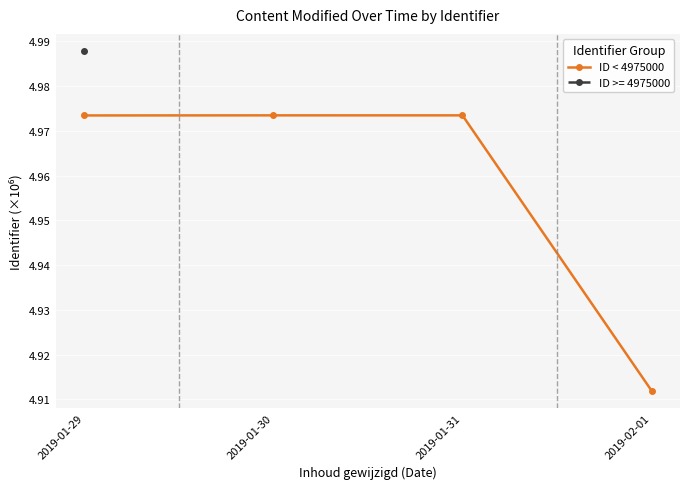

True or false: there are more than 1 points higher than both neighbors.

False